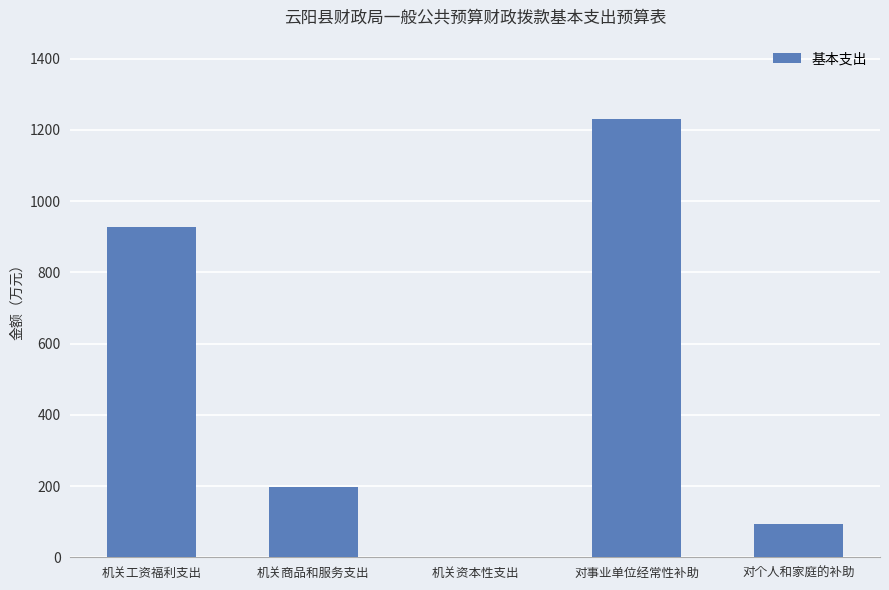

At which category does the chart reach its peak across all series?

对事业单位经常性补助